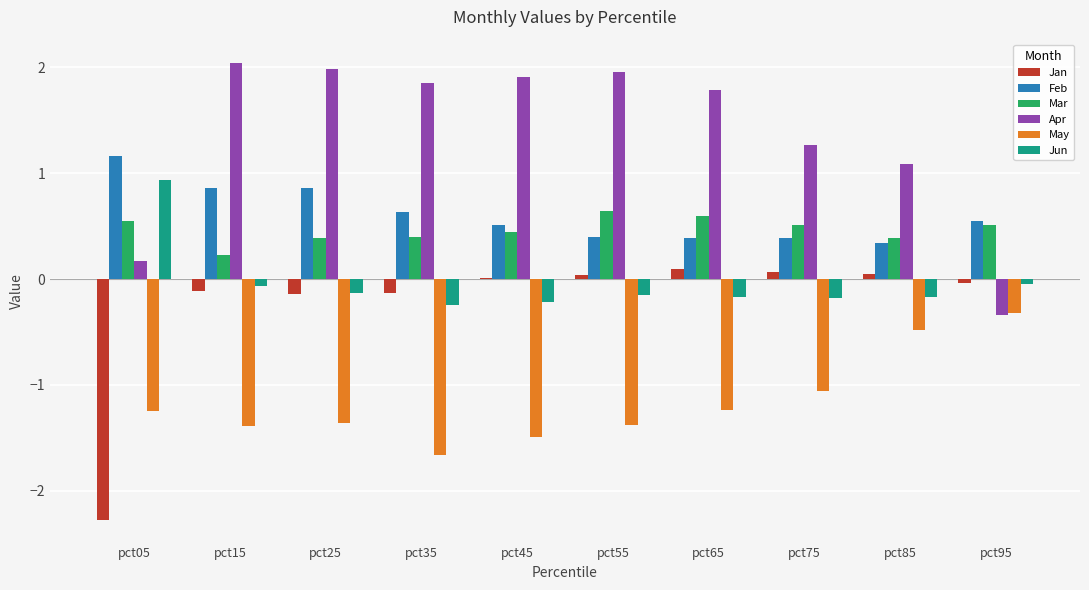

True or false: Feb has a value of 1.2 at pct25.

False